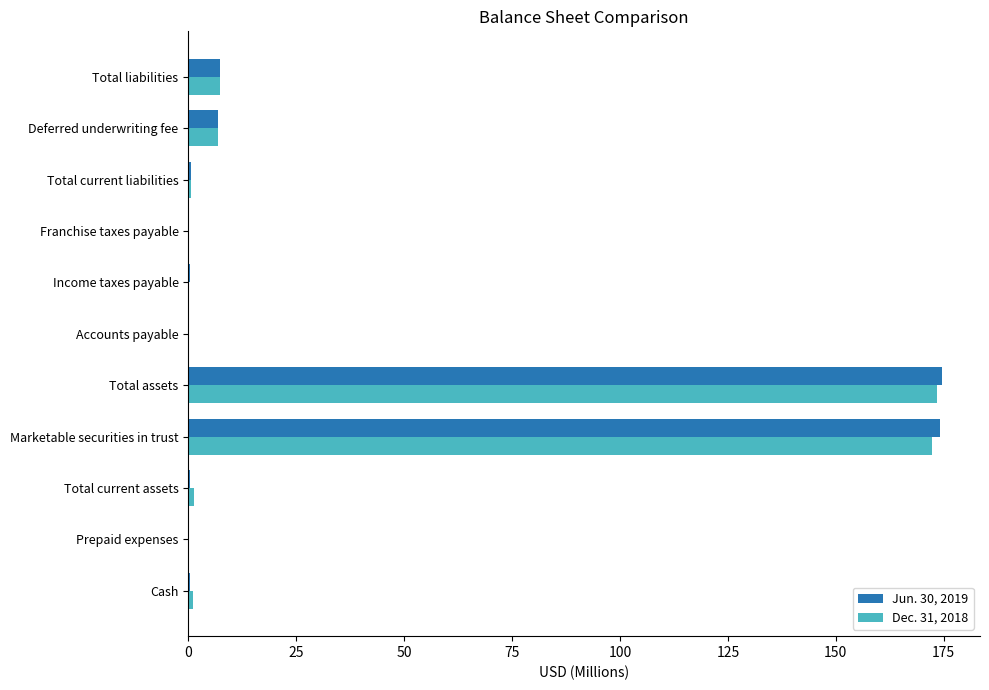

What is the maximum value for Dec. 31, 2018?

173.5